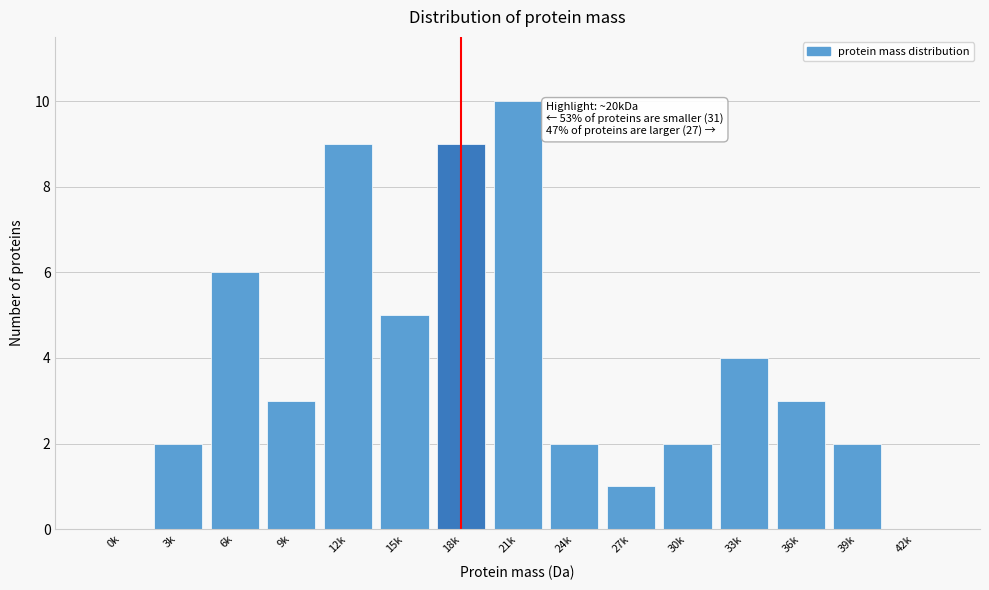

Reading left to right, transcribe all the data shown in this chart.

0k=0	3k=2	6k=6	9k=3	12k=9	15k=5	18k=9	21k=10	24k=2	27k=1	30k=2	33k=4	36k=3	39k=2	42k=0